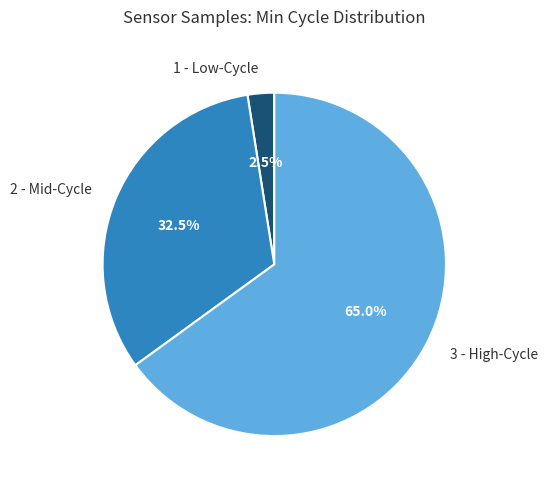

Count the number of slices in the pie.

3